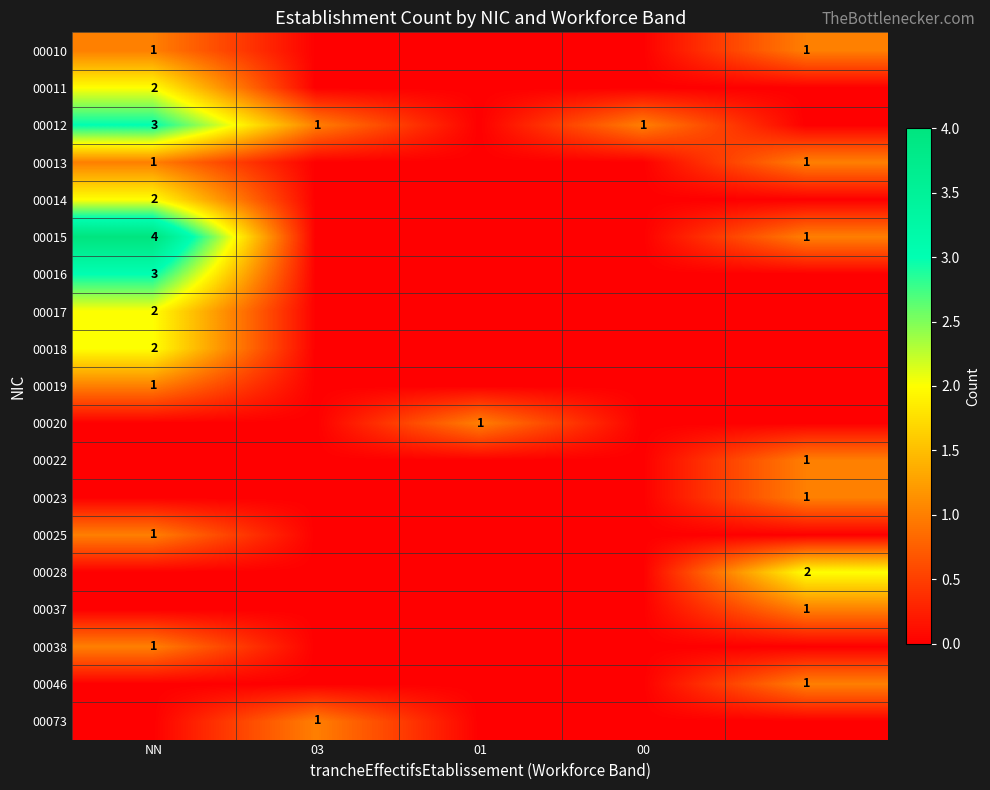

The 00038 series shows 1 at NN. True or false?

True